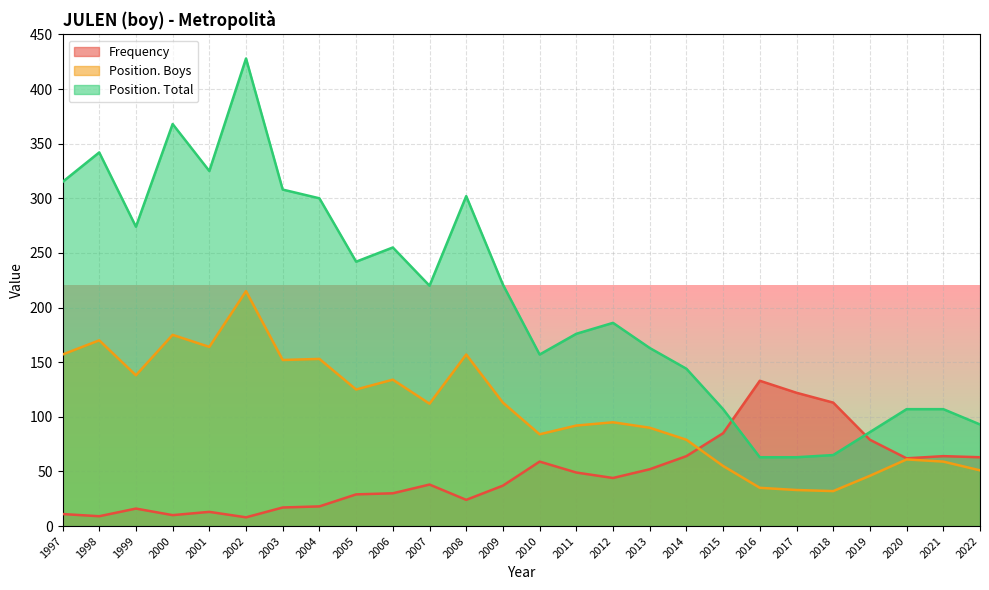

At which category is the sum across all series the highest?

2002